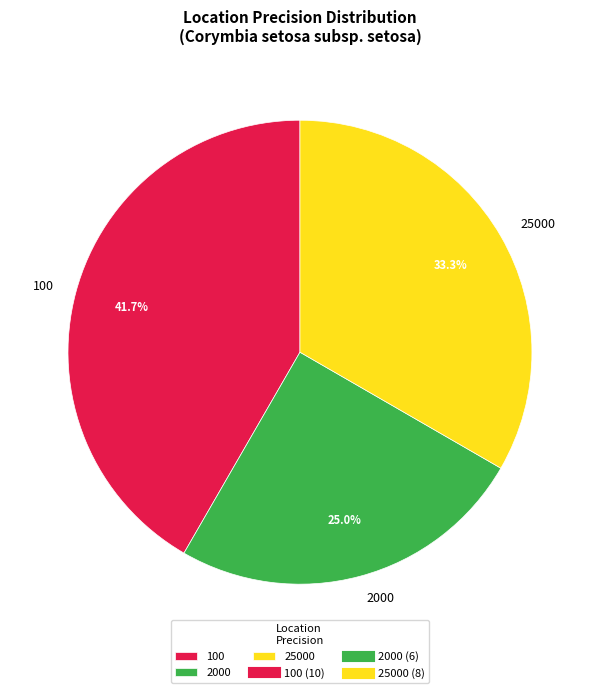

To the nearest percent, what is the average slice percentage?

33%